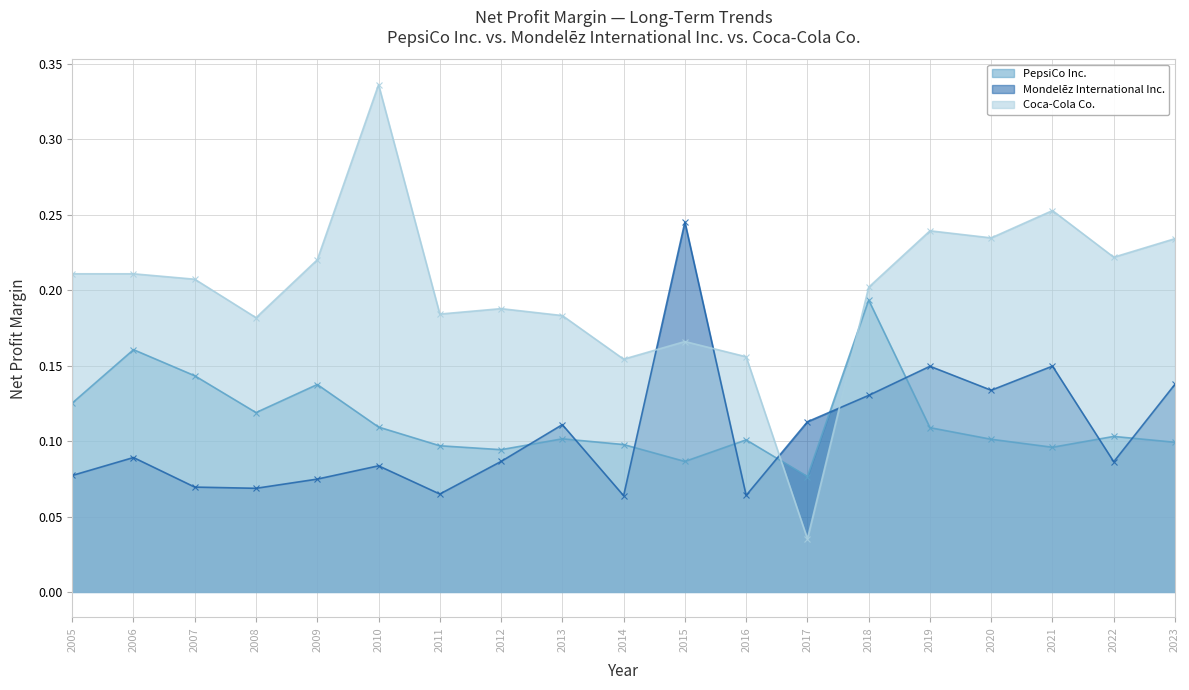

How many intersections are there between Mondelēz International Inc. and Coca-Cola Co.?

4